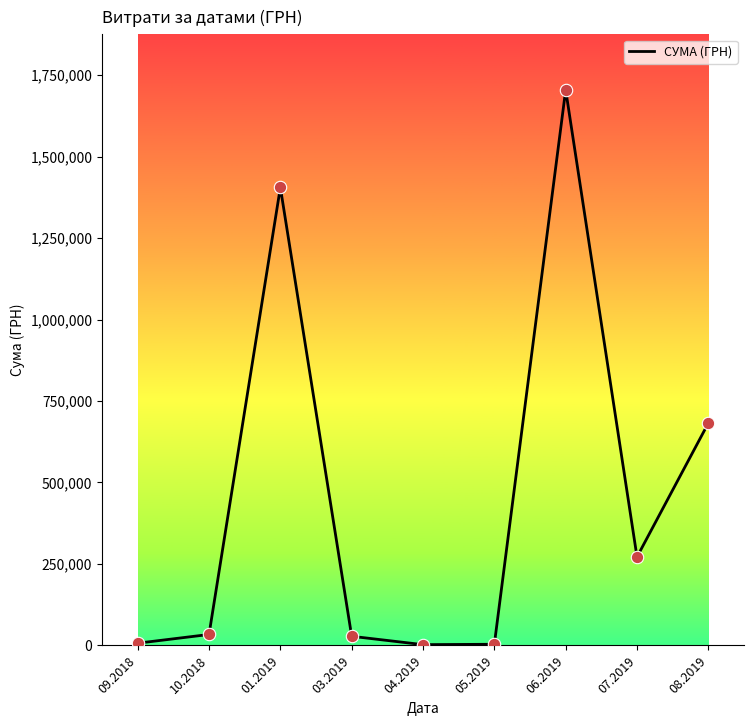

Which has a higher value, 07.2019 or 08.2019?

08.2019